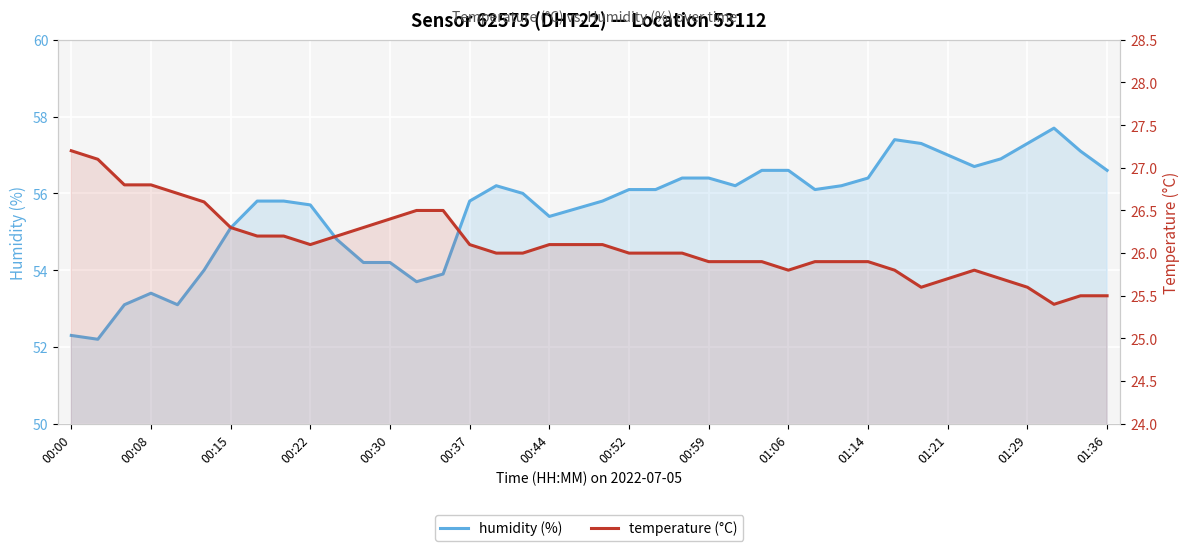

Is it true that temperature equals 25.5 at 38?

True